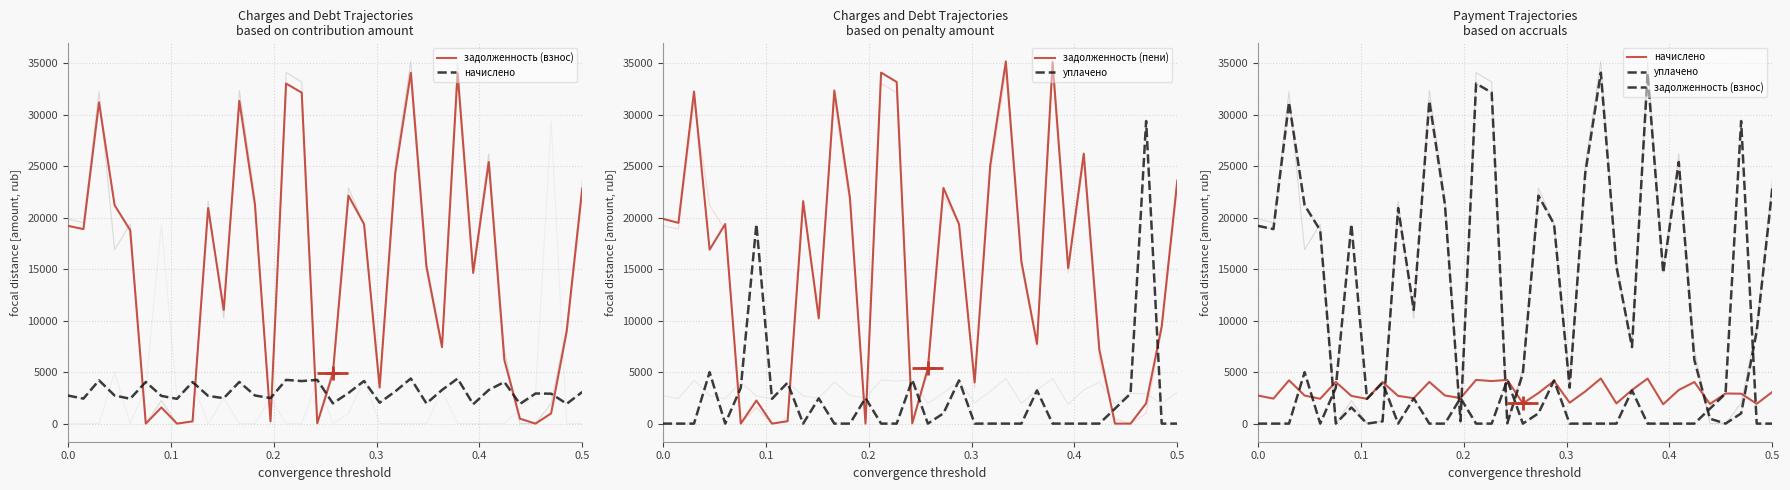

Rank the series by their maximum value, from lowest to highest.

начислено, уплачено, задолженность (взнос), задолженность (пени)